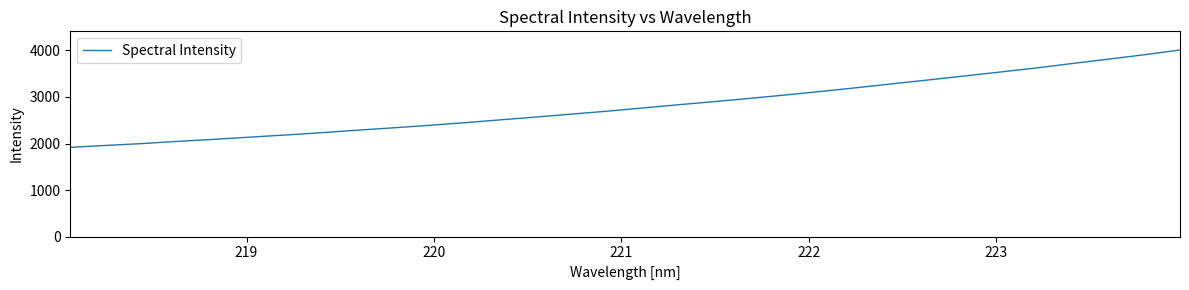

What is the minimum value shown in the chart?

1917.9